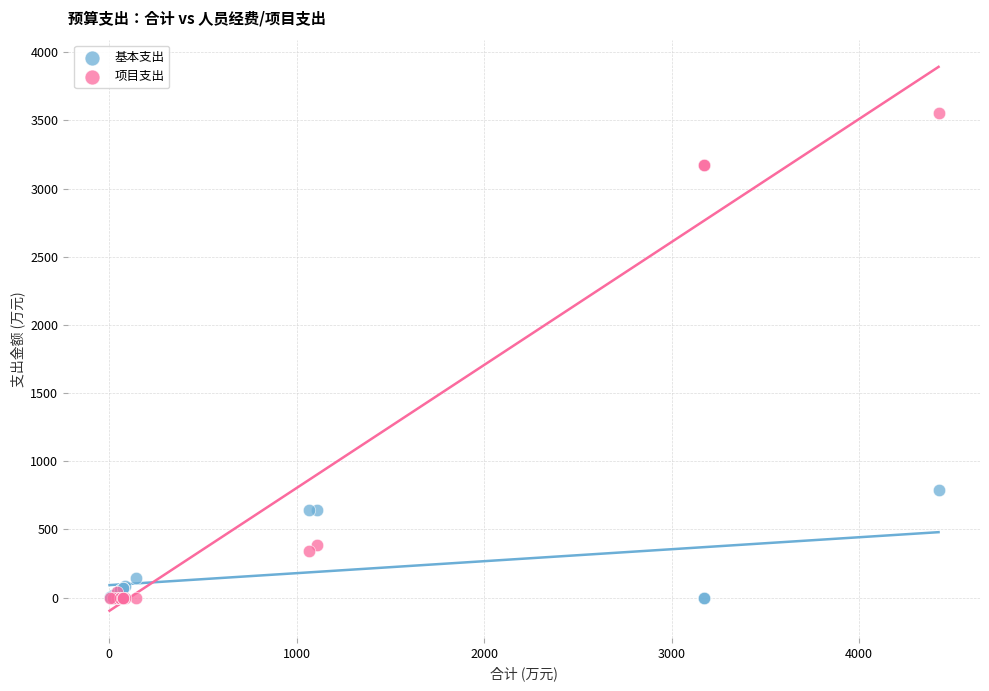

In the 项目支出 series, what Y value is closest to 1778?

384.2